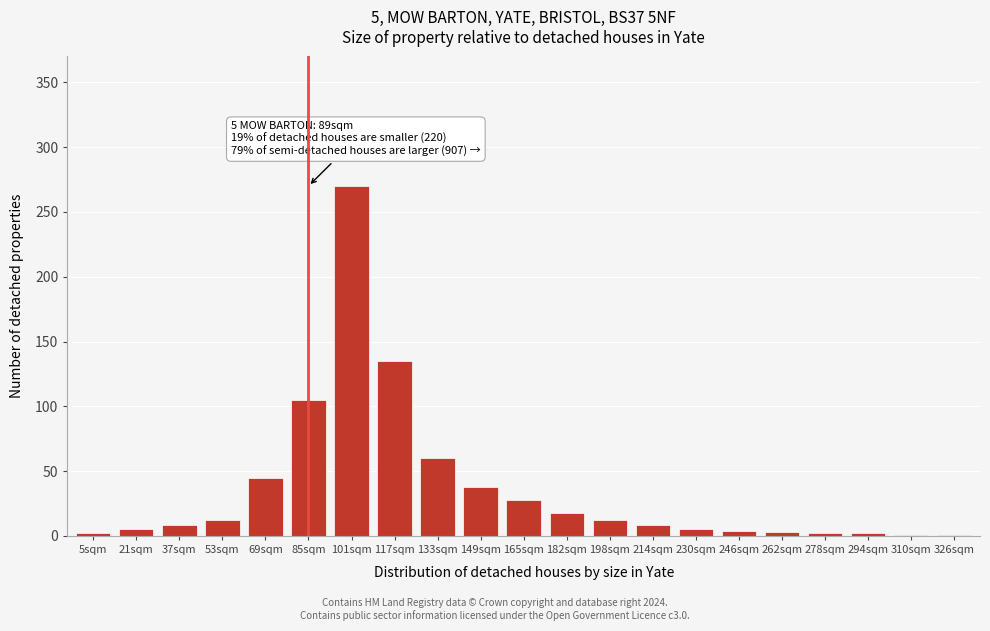

Which has a higher value, 53sqm or 117sqm?

117sqm